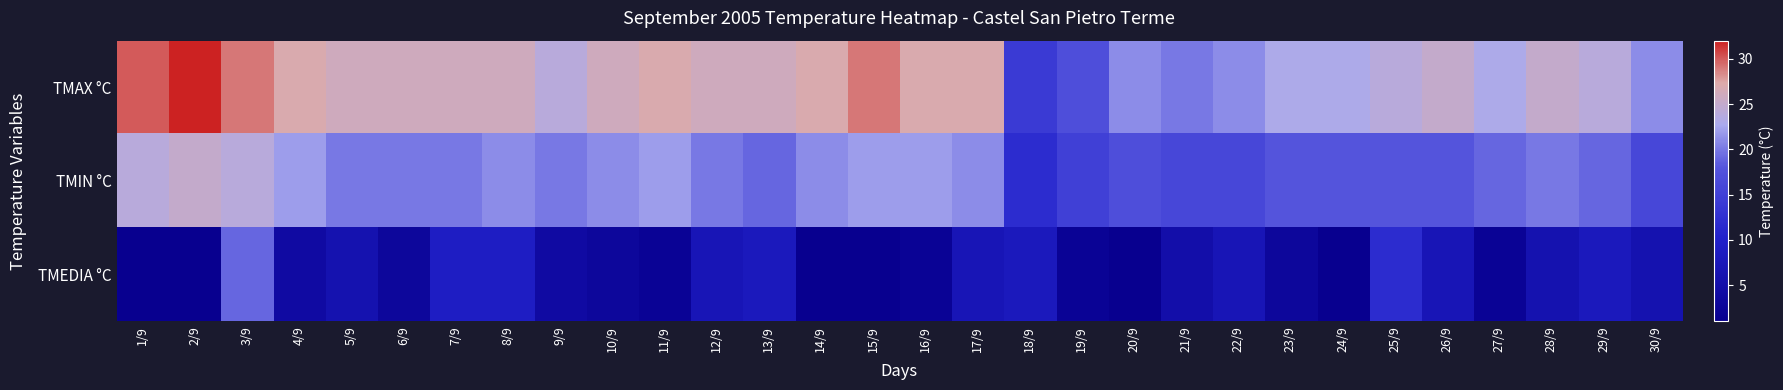

Which series has the widest spread of values?

TMAX °C